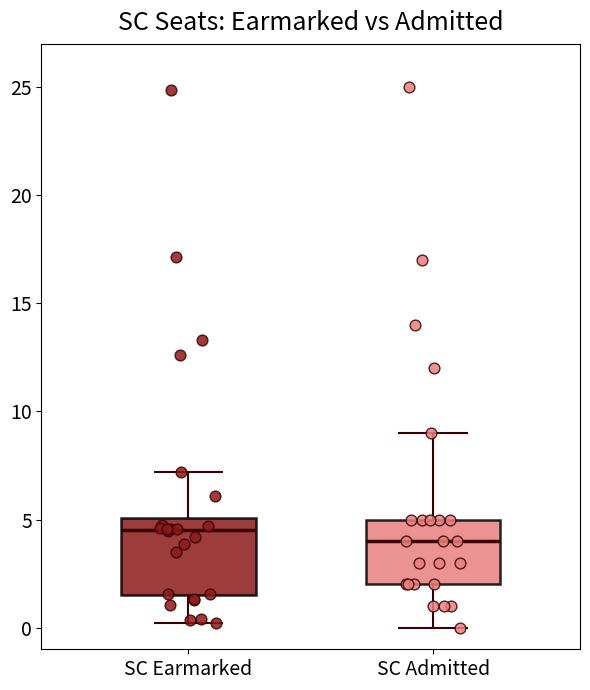

Reading left to right, read every box against the y-axis: the position of its median line, the range the box covers, and the ends of its whiskers. The values are not printed on the chart, so give them approximately, as read against the axis.

SC Earmarked: median 4.5, box 1.5 to 5.0, whiskers 0.0 to 7.0
SC Admitted: median 4.0, box 2.0 to 5.0, whiskers 0.0 to 9.0